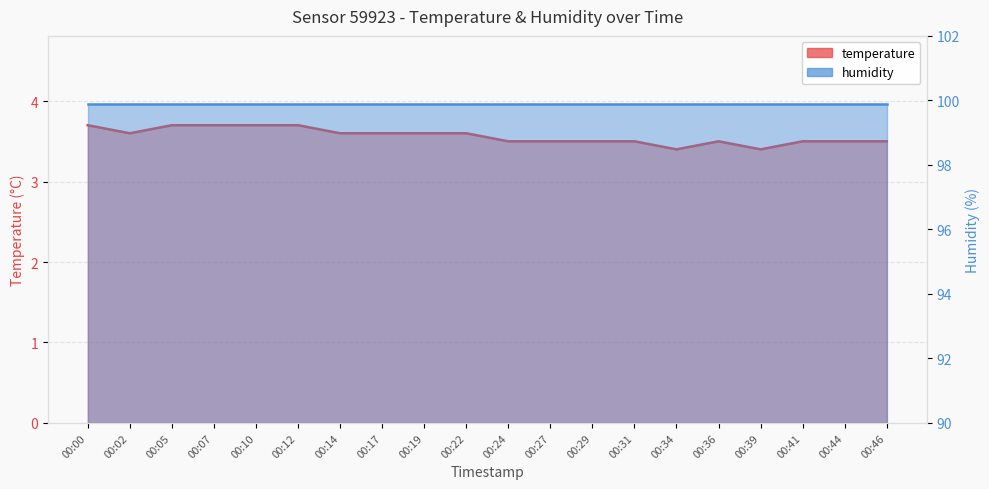

Where is the first local minimum?

00:02